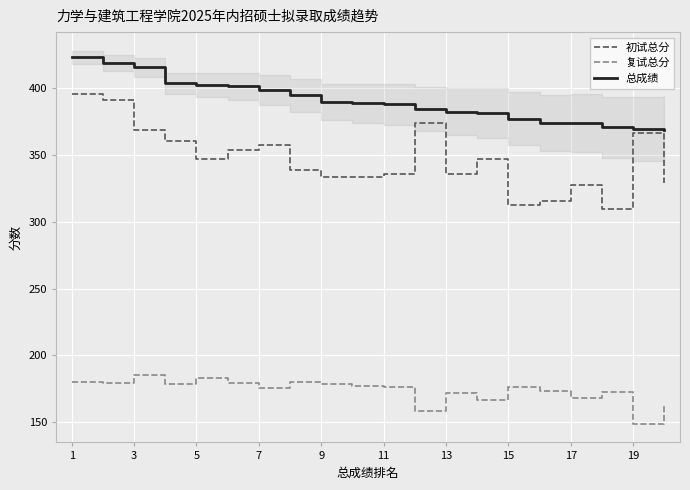

What value does the 复试总分 series have at 15?

176.6